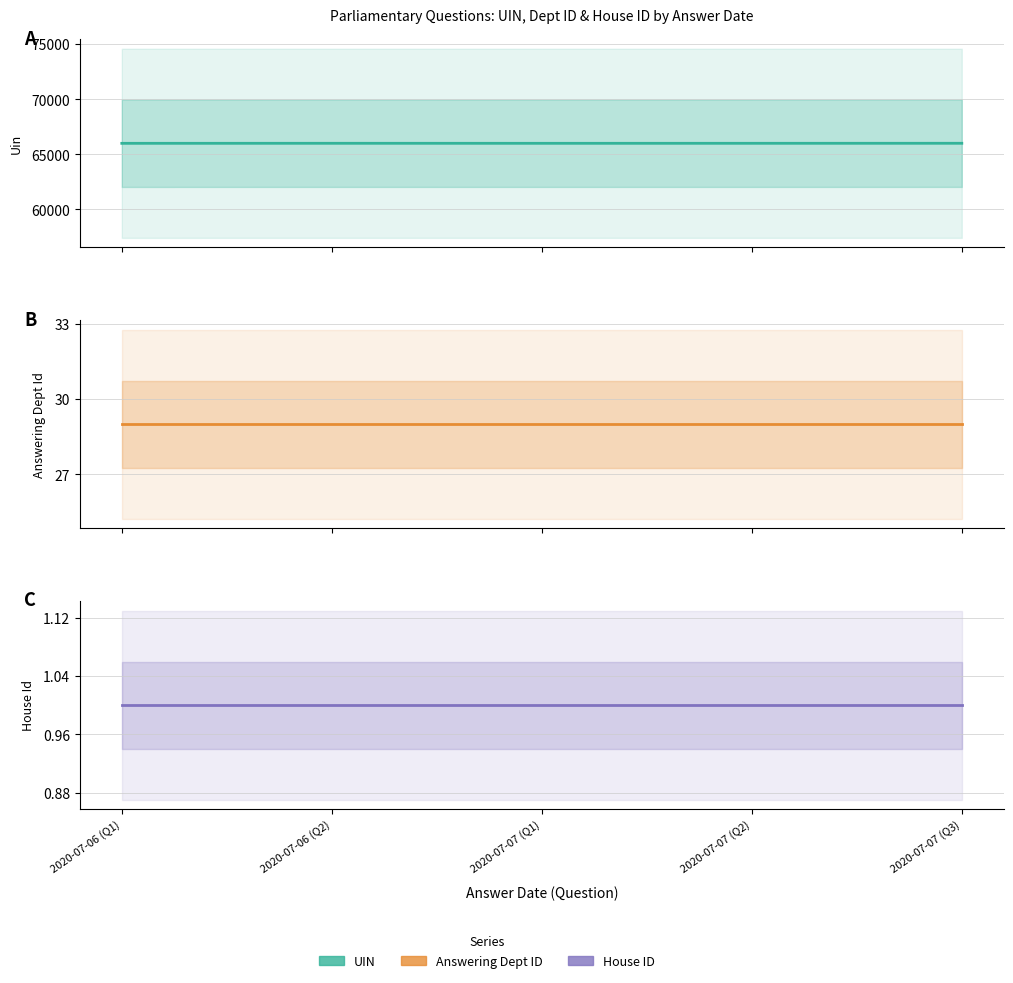

Count the uin values in the range 66003 to 66005.

3